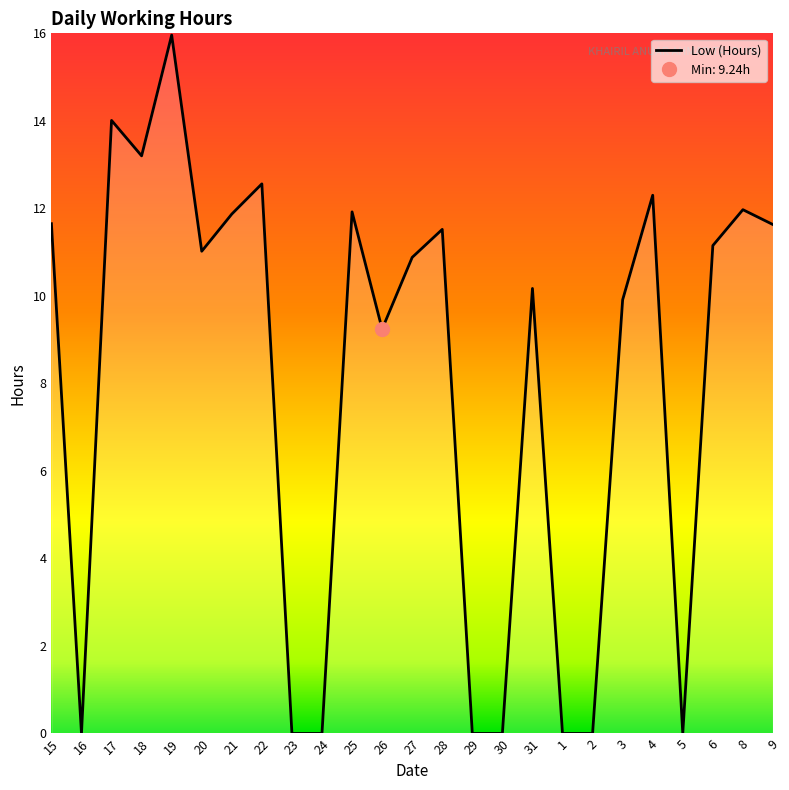

What is the difference between the values at 21 and 27?

1.0